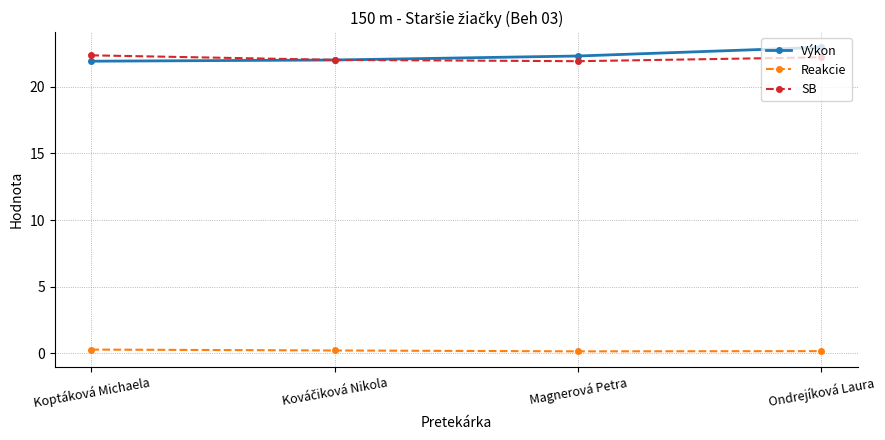

What is the value of the SB point at the 3rd from the left?

21.9